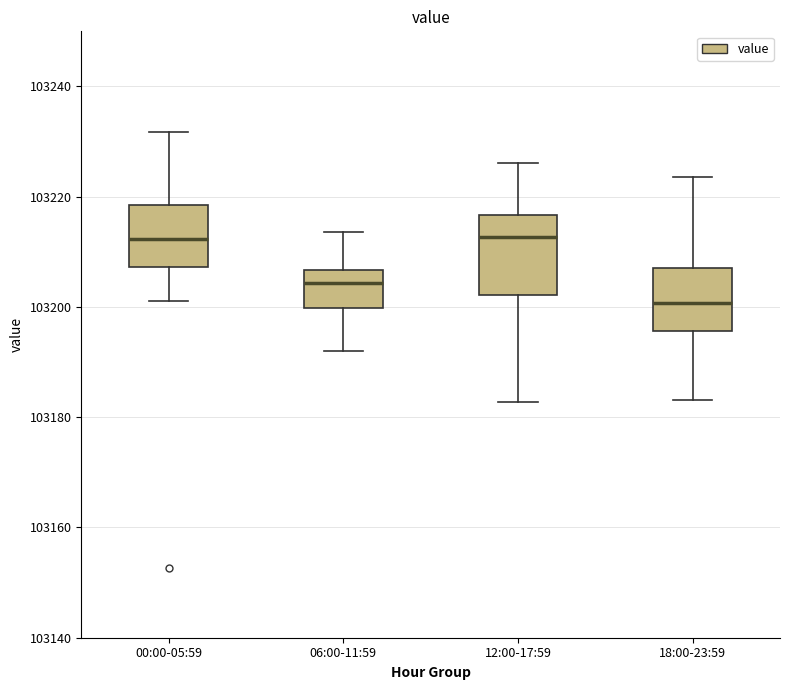

Reading left to right, transcribe this box plot: for each box, give where its median line is, the range the box spans, and where its two whiskers end, as read against the y-axis. The values are not printed on the chart, so give them approximately, as read against the axis.

00:00-05:59: median 103212, box 103208 to 103218, whiskers 103202 to 103232
06:00-11:59: median 103204, box 103200 to 103206, whiskers 103192 to 103214
12:00-17:59: median 103212, box 103202 to 103216, whiskers 103182 to 103226
18:00-23:59: median 103200, box 103196 to 103208, whiskers 103184 to 103224